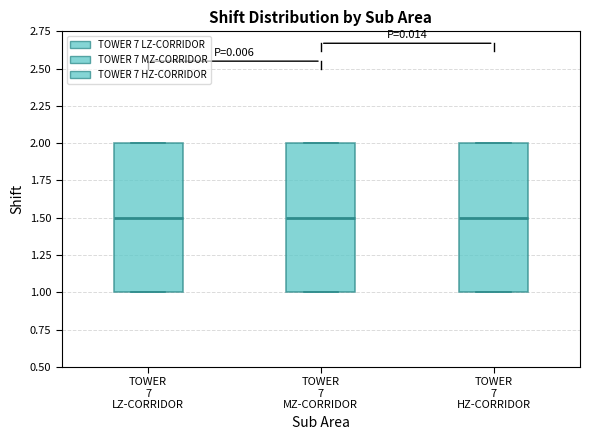

Reading left to right, read every box against the y-axis: the position of its median line, the range the box covers, and the ends of its whiskers. The values are not printed on the chart, so give them approximately, as read against the axis.

TOWER 7 LZ-CORRIDOR: median 1.5, box 1.0 to 2.0, whiskers 1.0 to 2.0
TOWER 7 MZ-CORRIDOR: median 1.5, box 1.0 to 2.0, whiskers 1.0 to 2.0
TOWER 7 HZ-CORRIDOR: median 1.5, box 1.0 to 2.0, whiskers 1.0 to 2.0